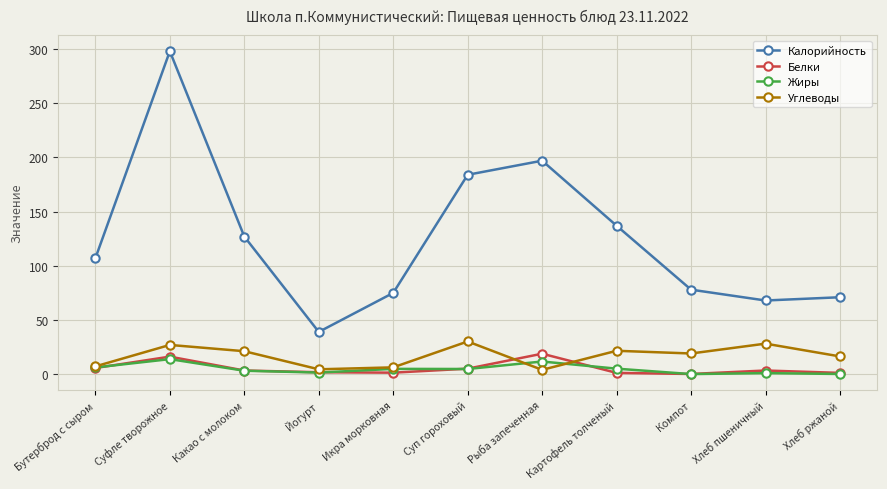

What is the label of the 8th point from the left?

Картофель толченый